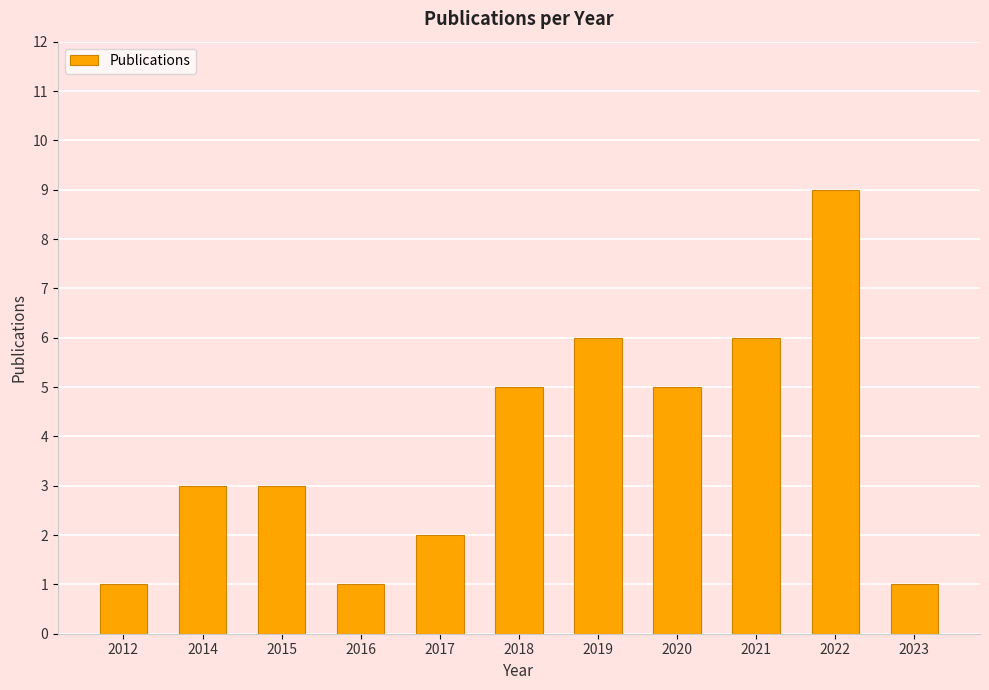

The chart shows a value of 3 at 2015. True or false?

True